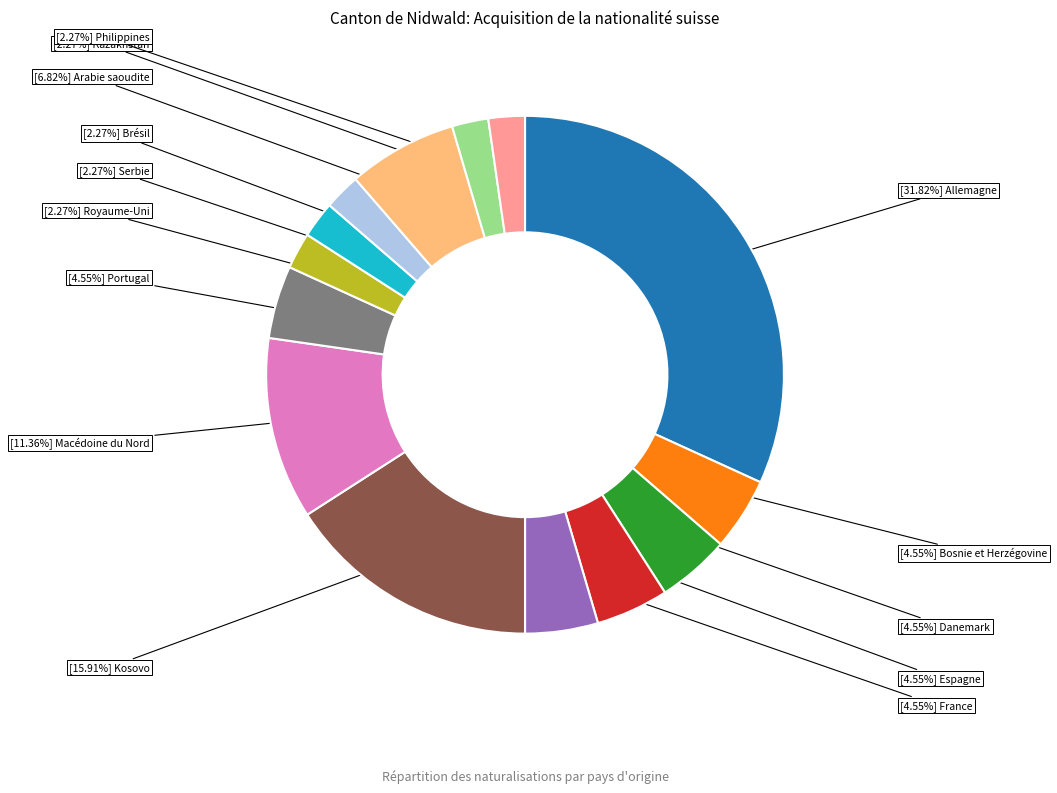

Is there any slice that represents more than half of the pie?

No